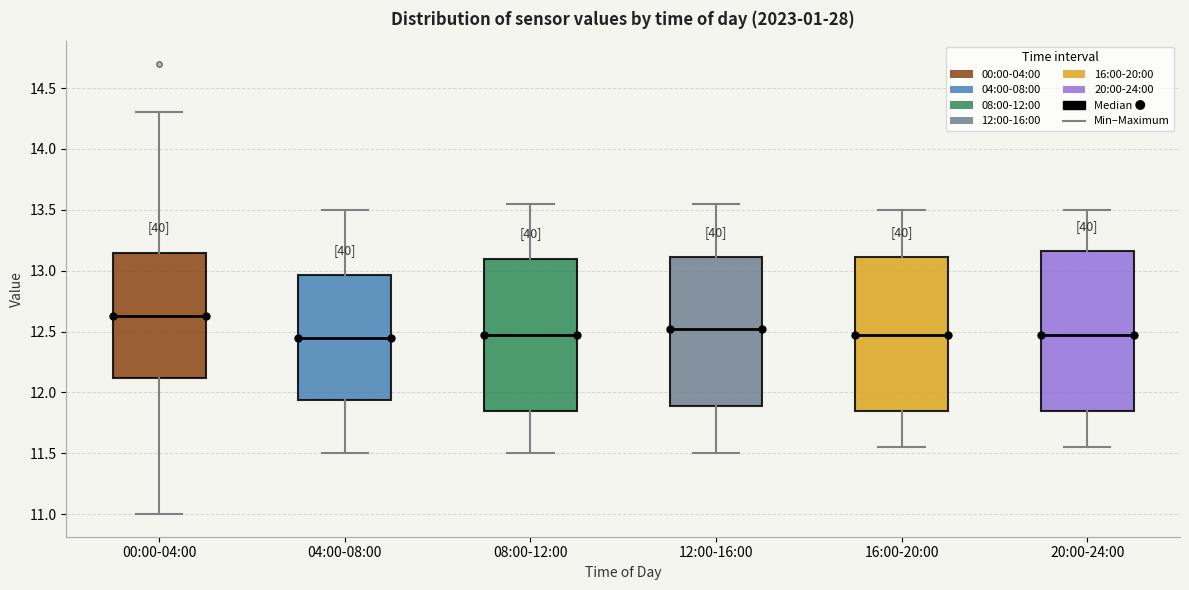

Where does the upper whisker of the box for 08:00-12:00 end on the y-axis? The values are not printed on the chart, so give them approximately, as read against the axis.

13.55